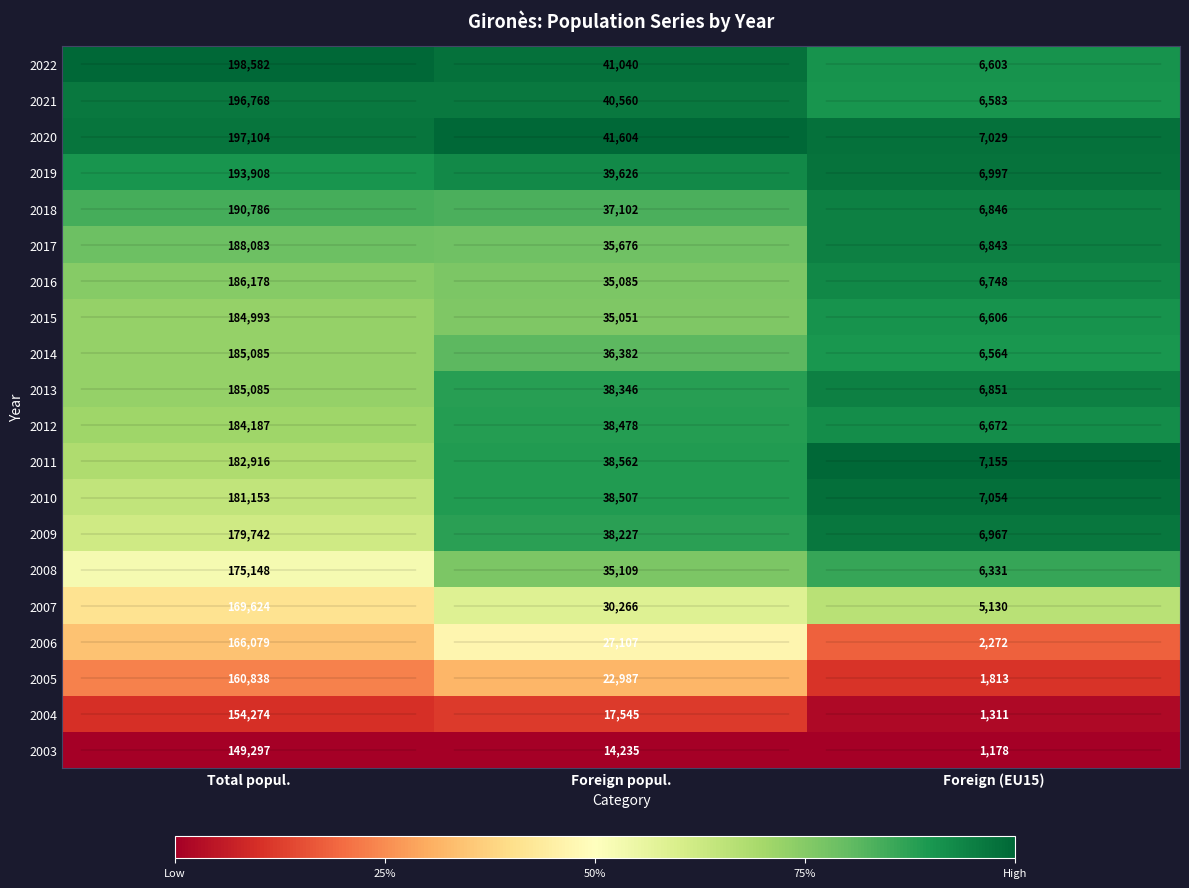

The value of 2009 at Foreign popul. is 38227. True or false?

True